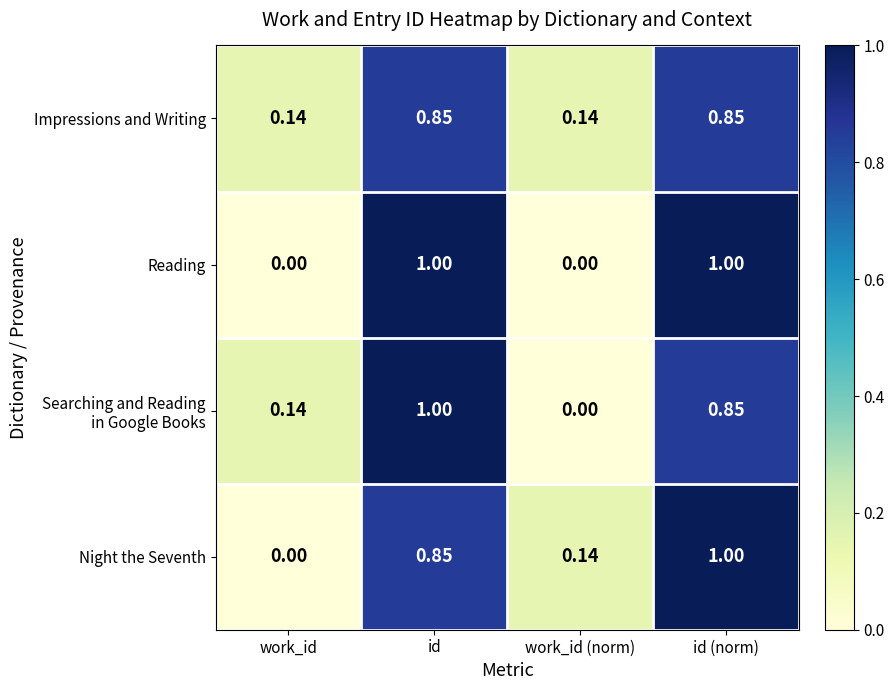

Which series has the largest total across all categories?

Reading